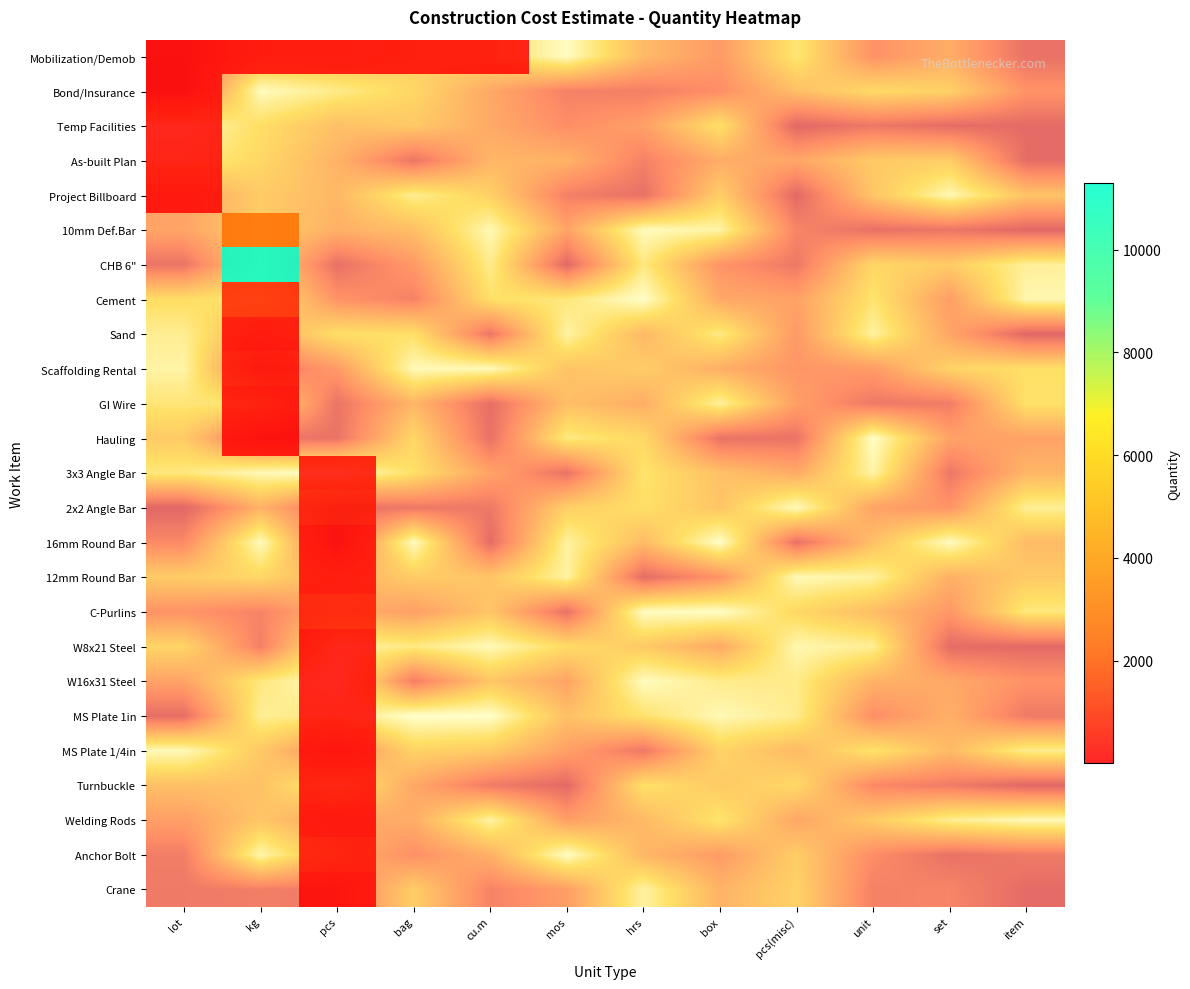

How many categories are shown in the chart?

12